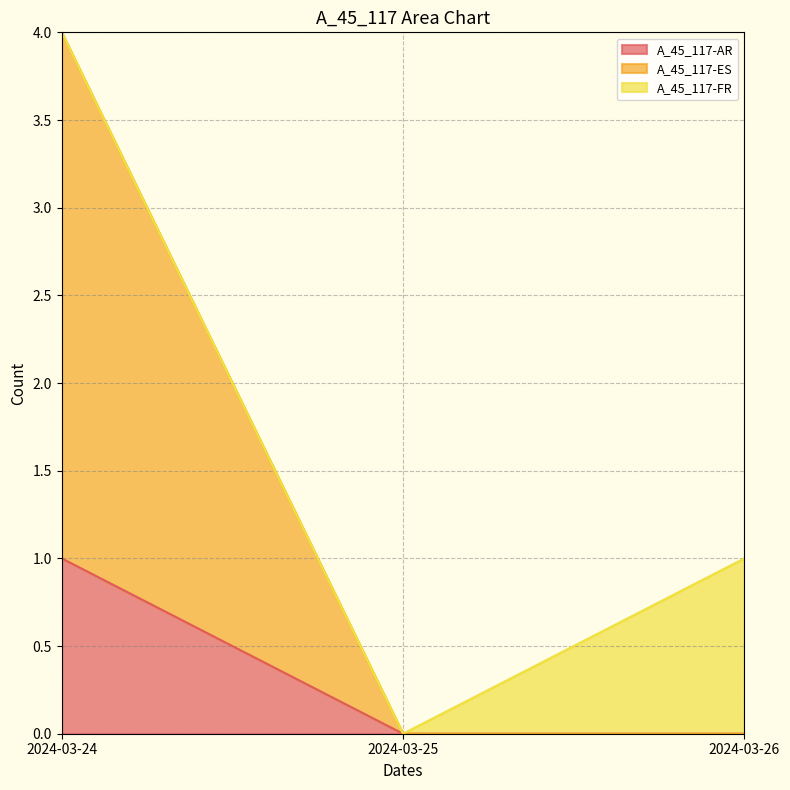

How many A_45_117-AR values are between 0 and 1?

3